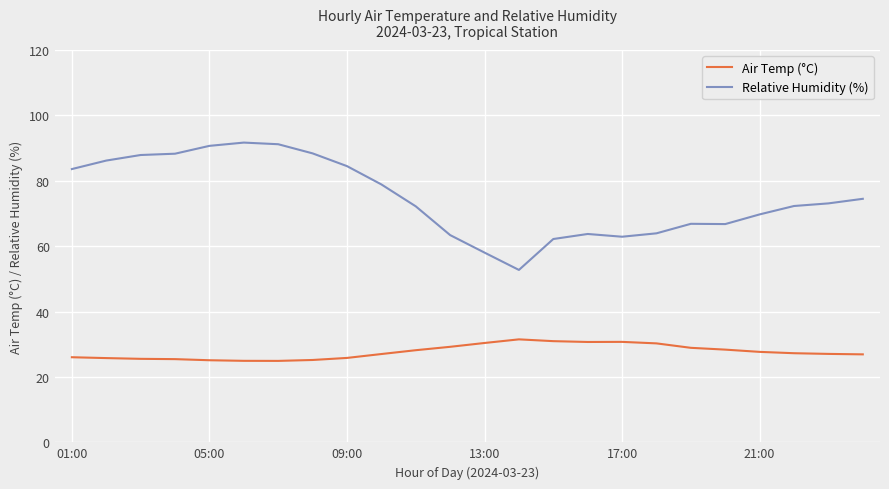

Which series has the largest total across all categories?

Relative Humidity (%)